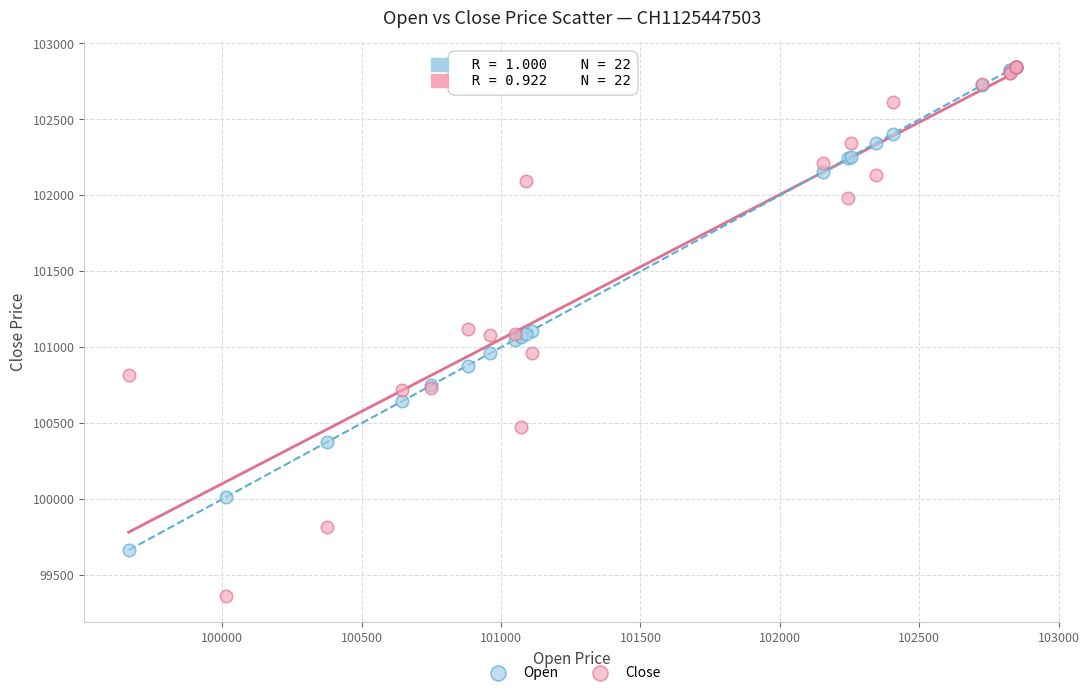

Which series has the widest spread of Y values?

Close